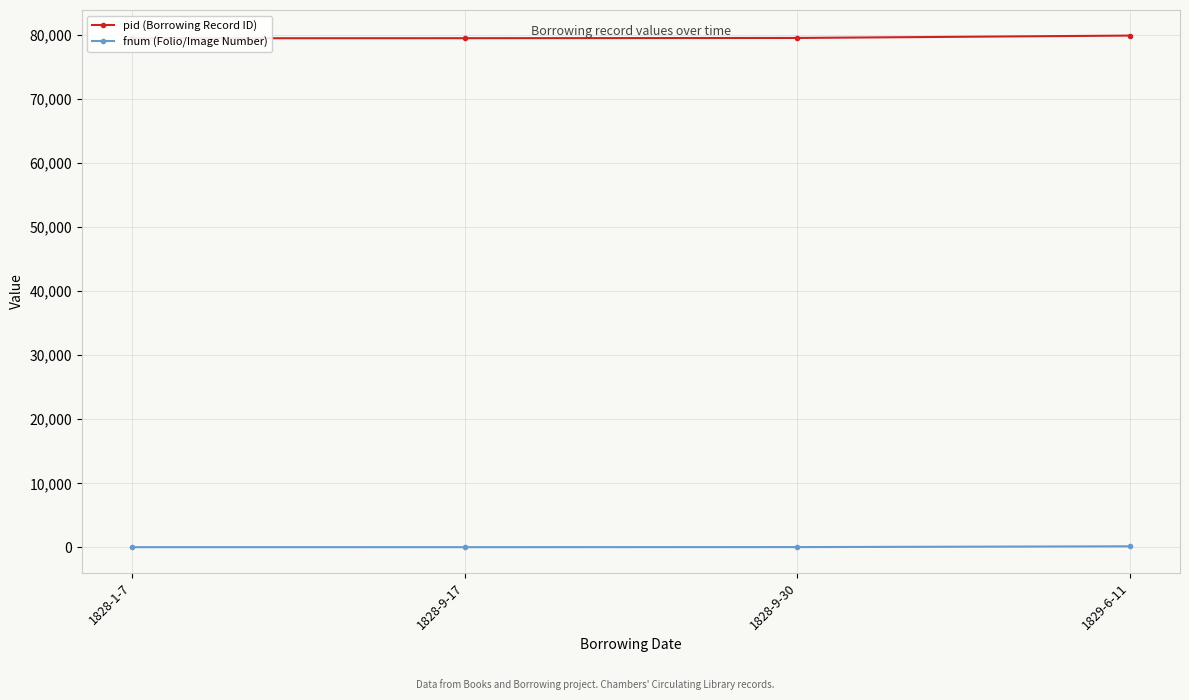

Where does the fnum (Folio/Image Number) series first go above 54?

1829-6-11